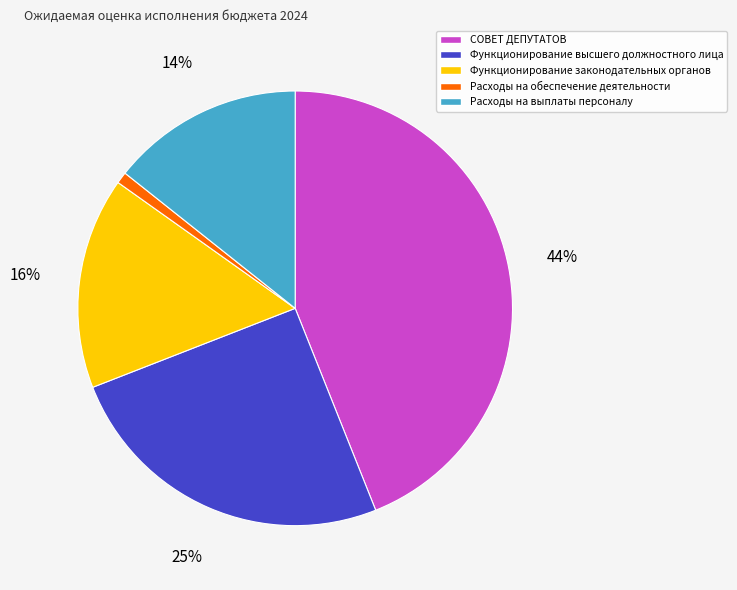

To the nearest percent, what is the combined percentage of Расходы на обеспечение деятельности and СОВЕТ ДЕПУТАТОВ?

45%